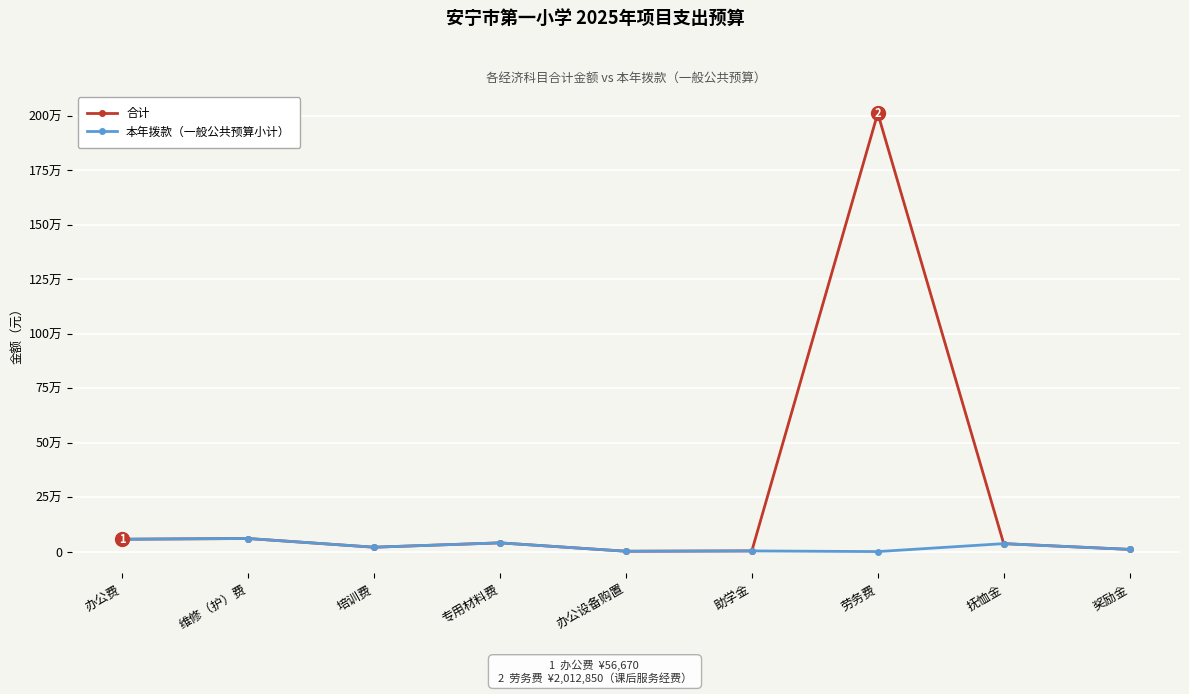

Is the value of 本年拨款（一般公共预算小计） at 劳务费 greater than the value of 合计 at 劳务费?

No